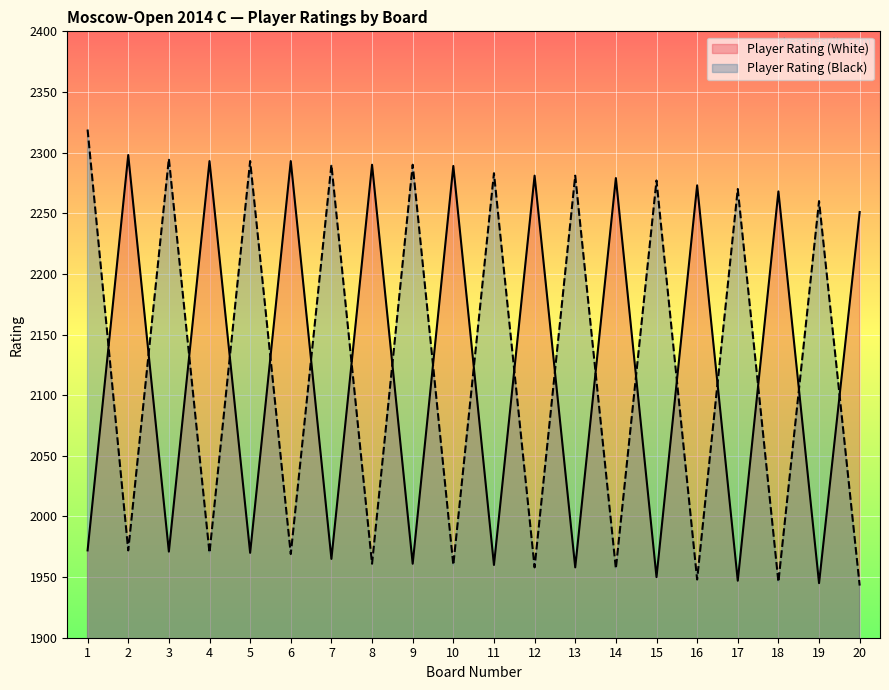

Which series ends up on top after the final intersection of Player Rating (White) and Player Rating (Black)?

Player Rating (White)